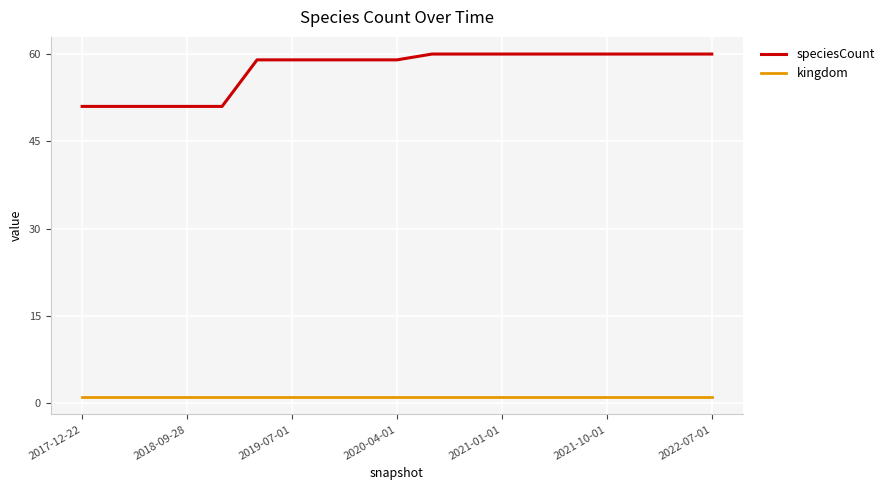

What is the maximum value shown in the chart?

60